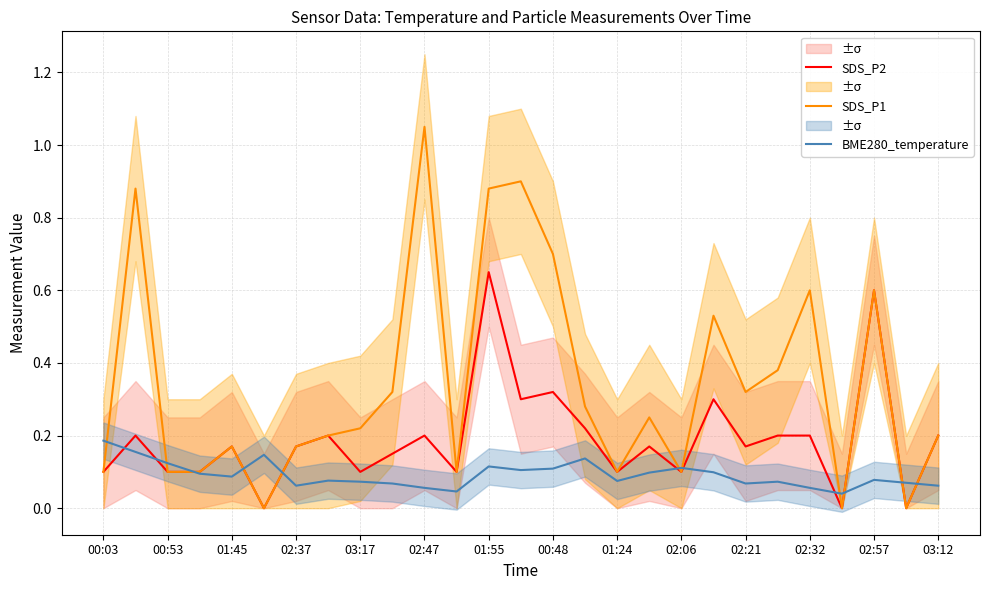

The value of BME280_temperature at 01:24 is 0.0. True or false?

False